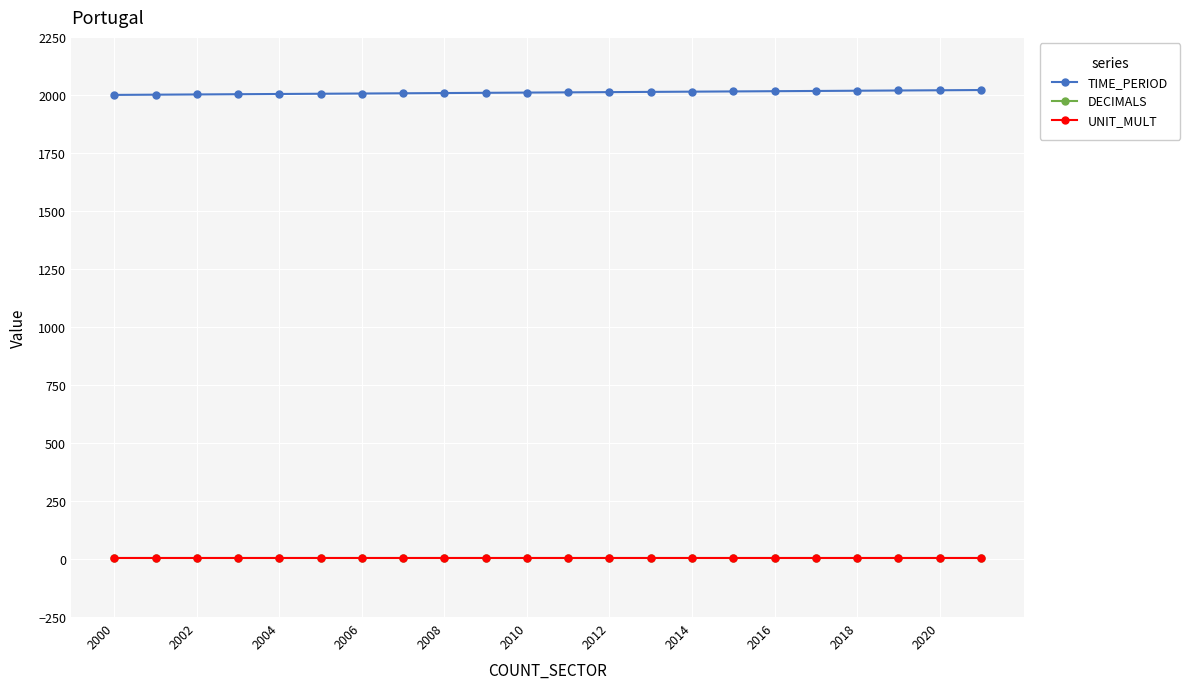

True or false: TIME_PERIOD and UNIT_MULT cross at least once.

False